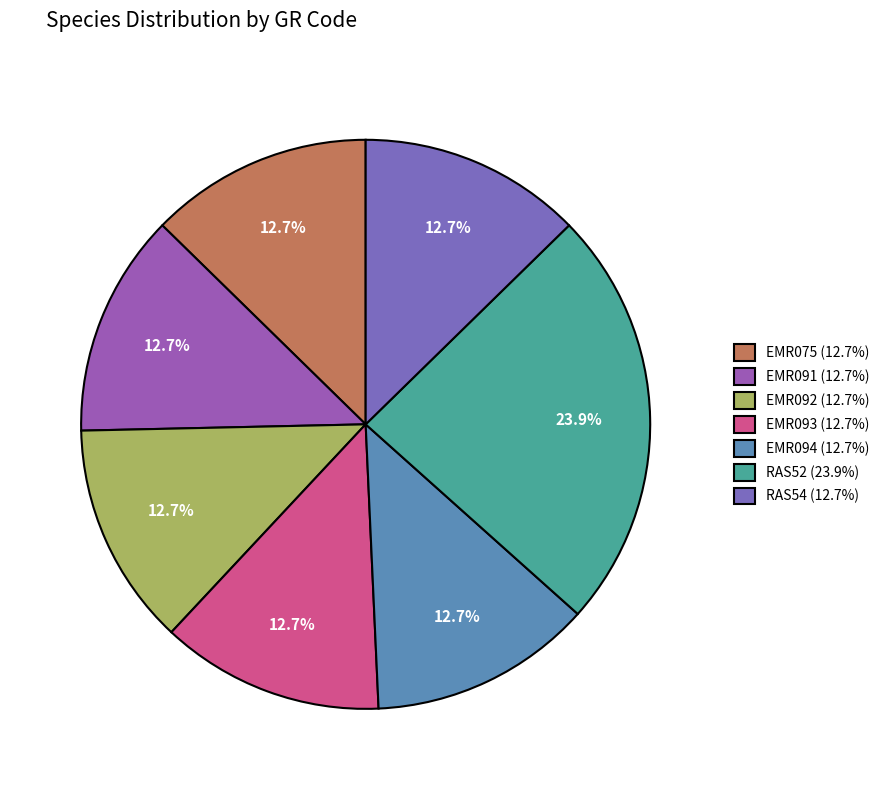

Is the sum of EMR091 and EMR092 greater than half?

No